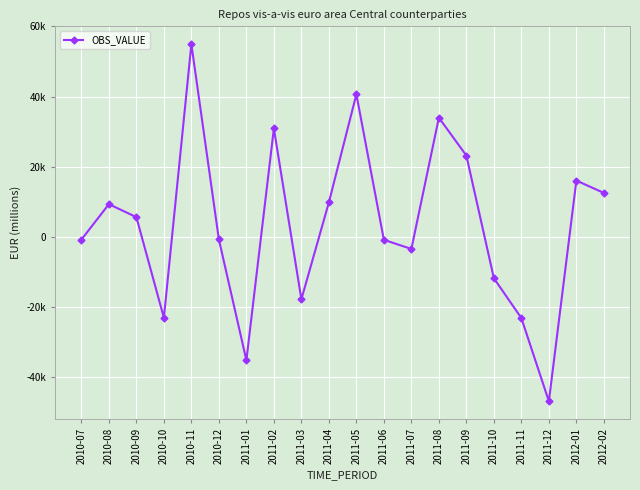

How many interior local valleys (lower than both neighbors) does the data have?

5